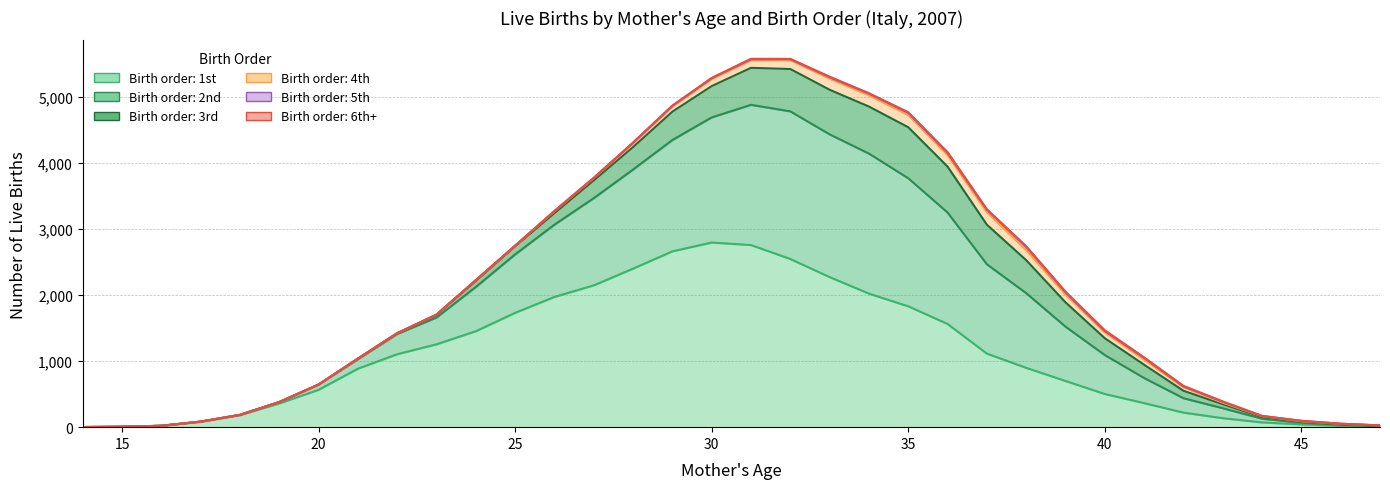

Which category has the lowest value in the 1st series?

14